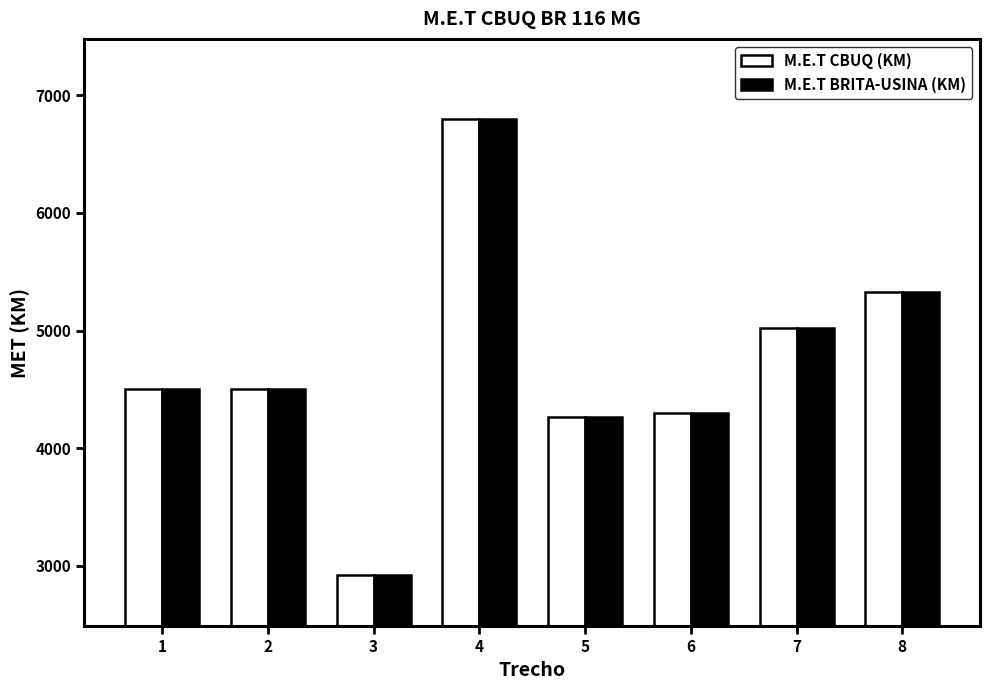

What is the greatest value displayed?

6800